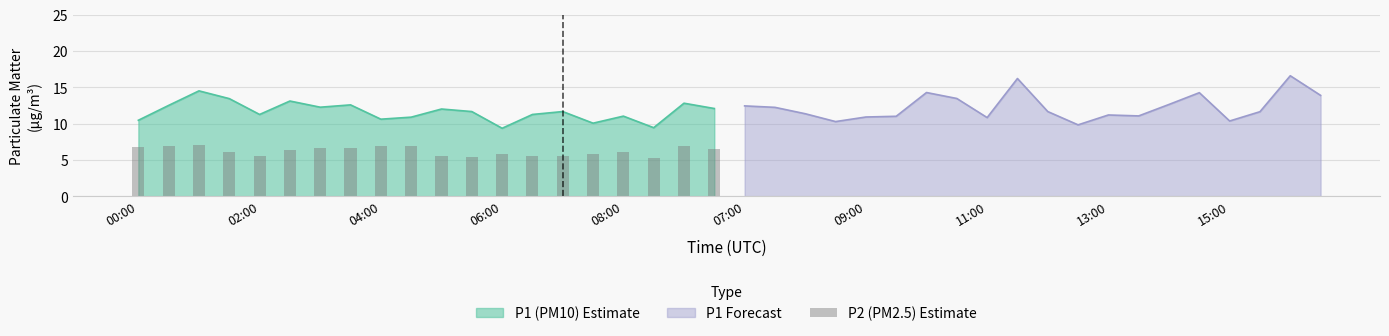

What is the maximum value for P1 (PM10) Estimate?

14.5